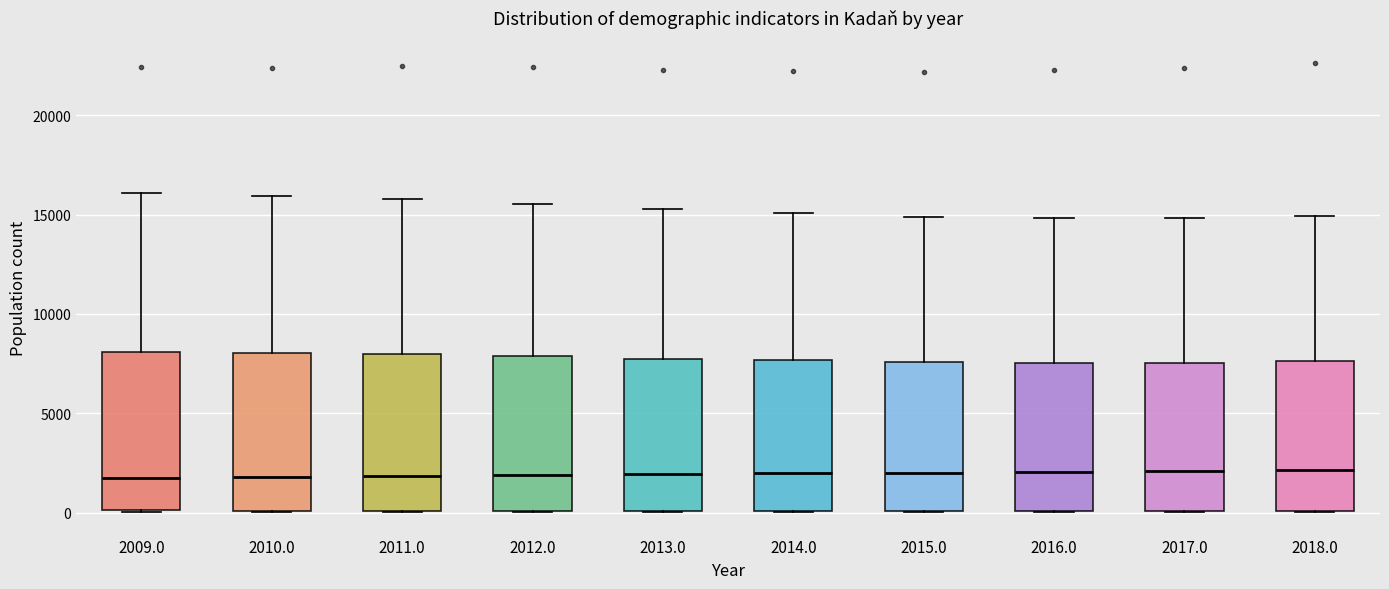

Where is the upper edge of the box at x = 2016.0 on the y-axis? The values are not printed on the chart, so give them approximately, as read against the axis.

7500